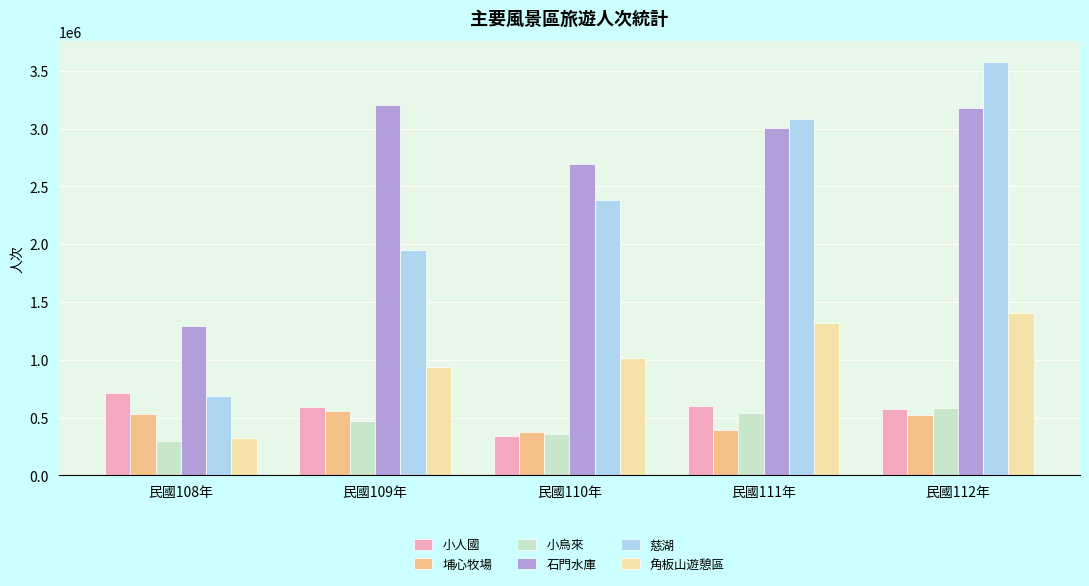

What is the label of the 2nd bar from the right?

民國111年